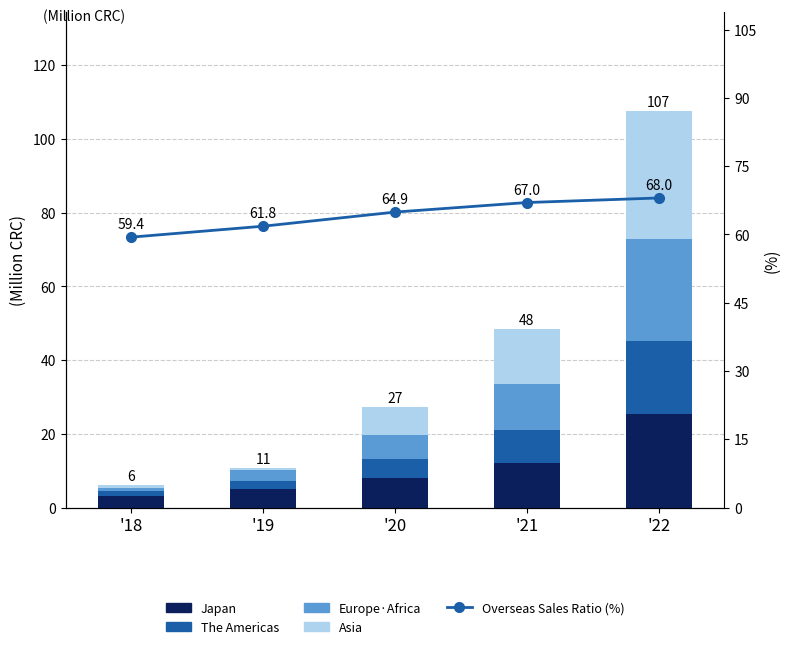

Which category has the highest value in the Japan series?

'22